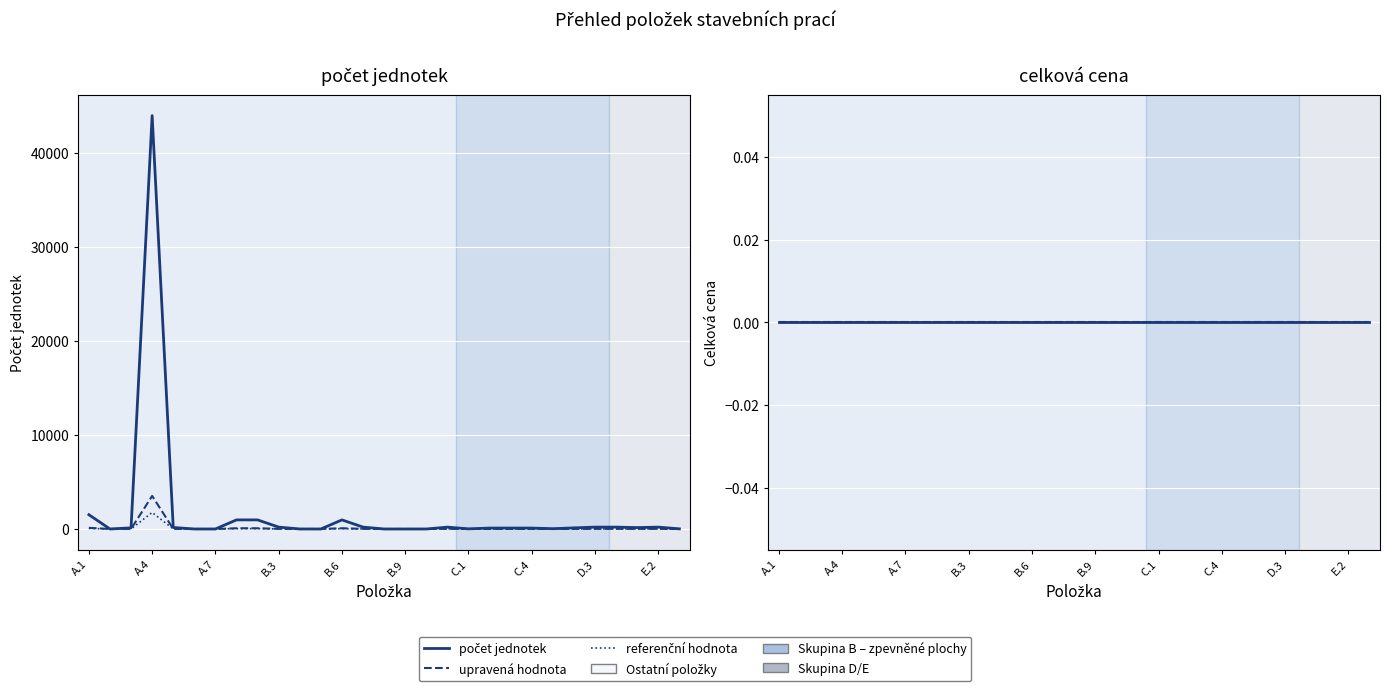

What is the difference between the second highest and second lowest values in the počet jednotek series?

1519